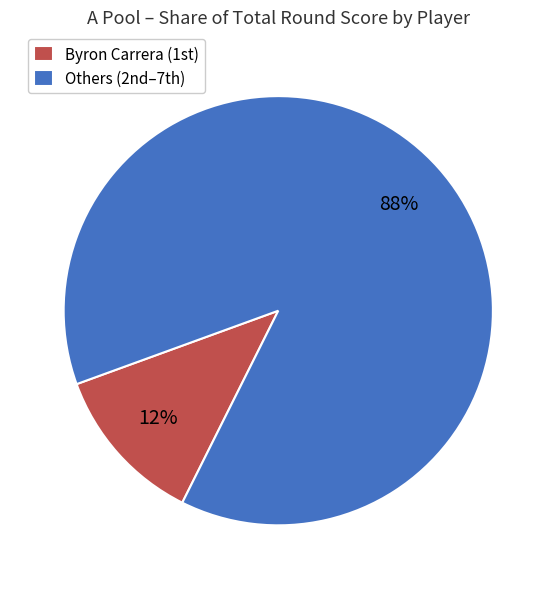

Rank the categories by value from highest to lowest.

Others (2nd–7th), Byron Carrera (1st)